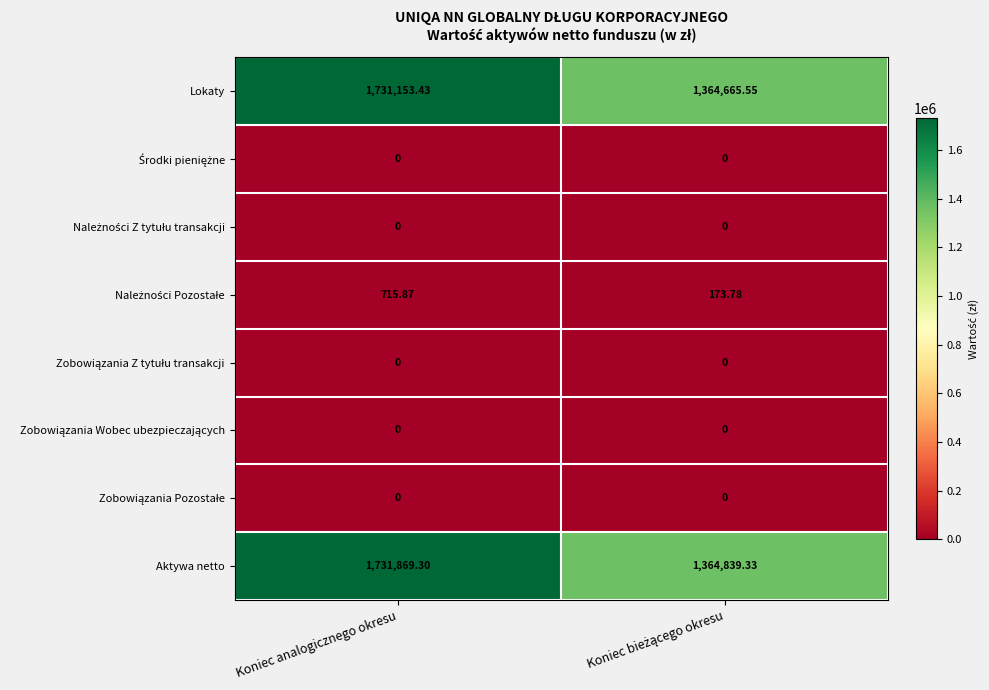

Which series has the largest range (max minus min)?

Aktywa netto